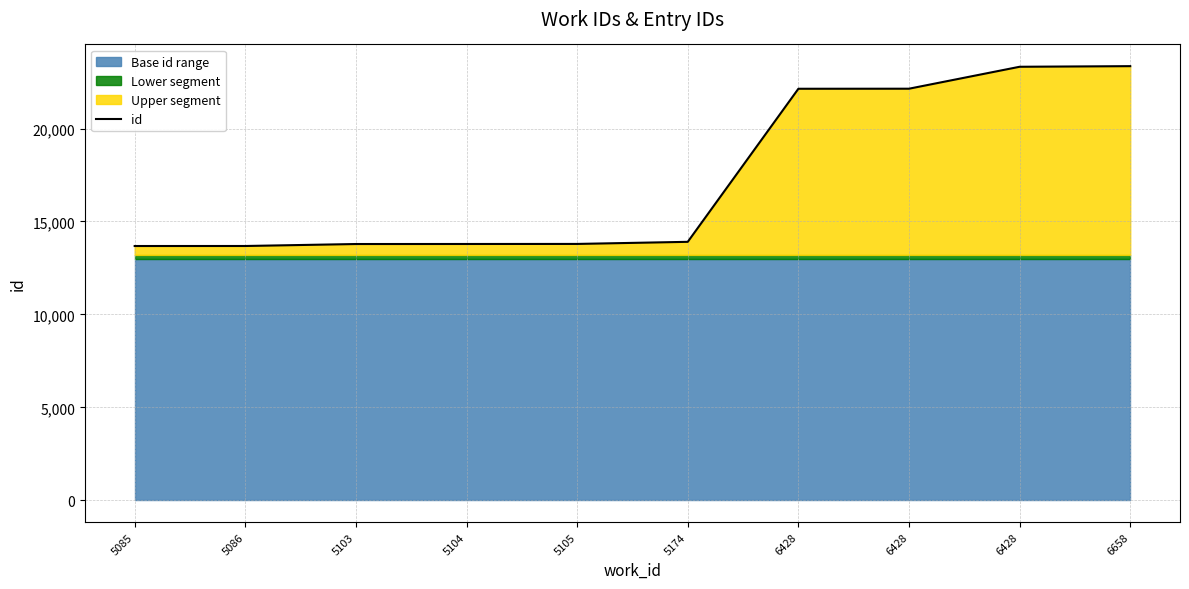

What is the minimum value shown in the chart?

13680